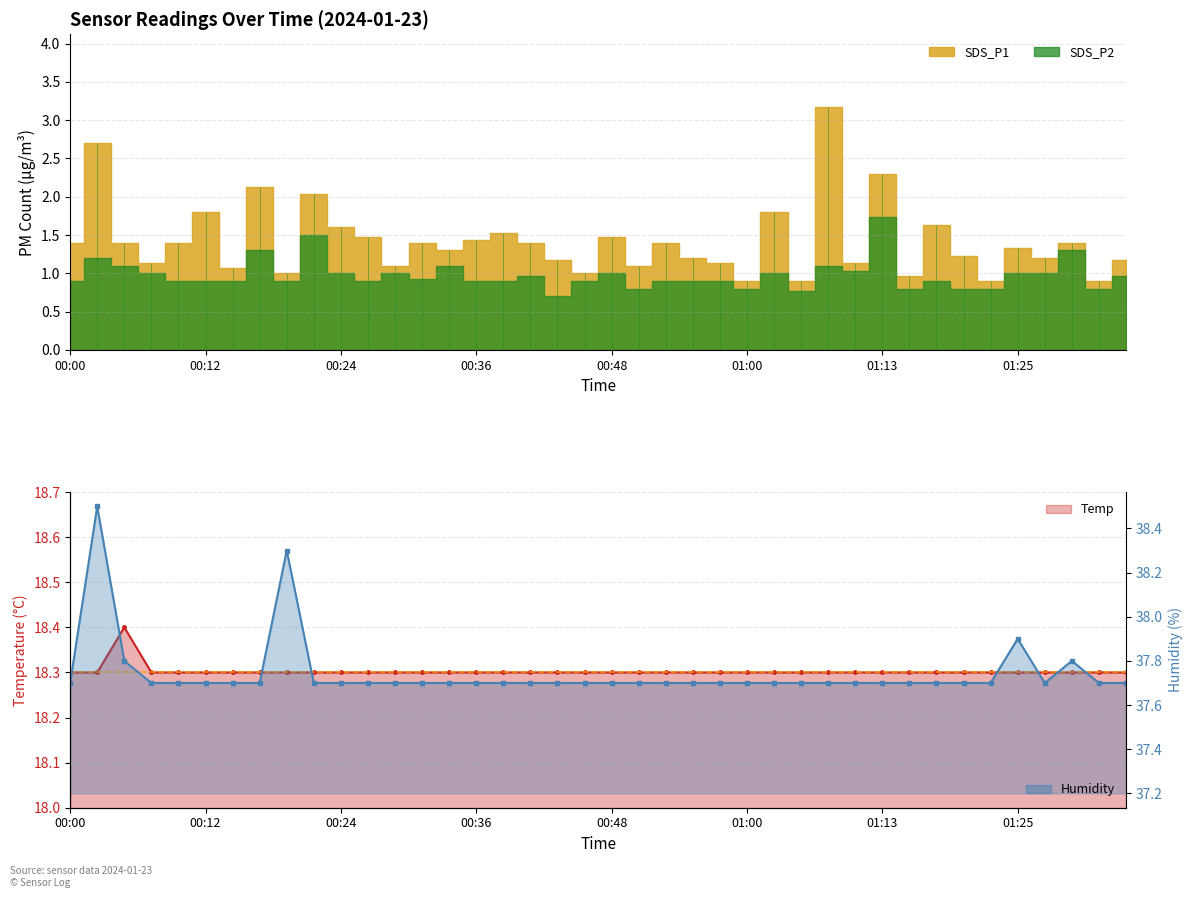

Read the Humidity value at 01:22.

37.7